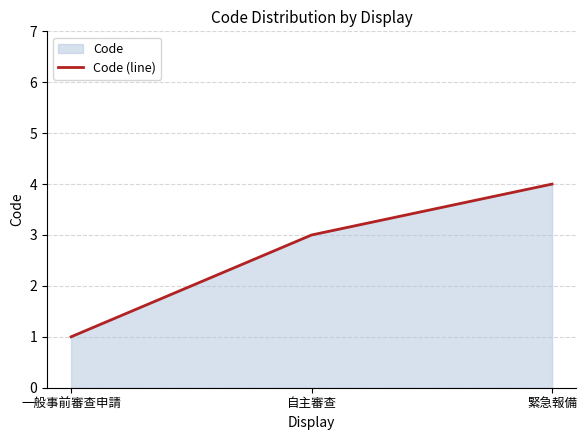

Count the number of data series in this chart.

1